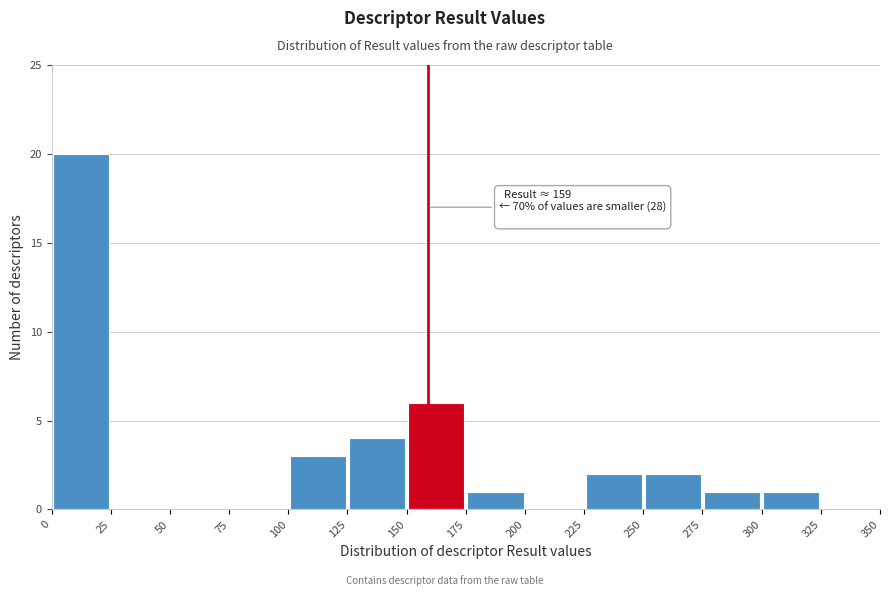

Over which range of the x-axis is the bar tallest?

0 to 25